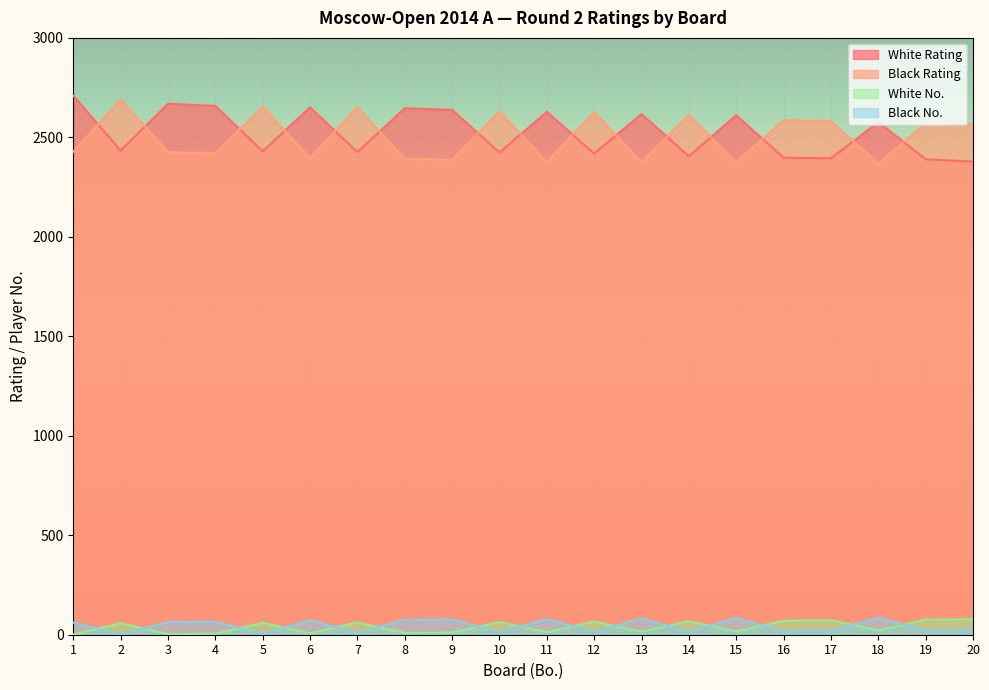

Where does the White No. series first go above 58?

5